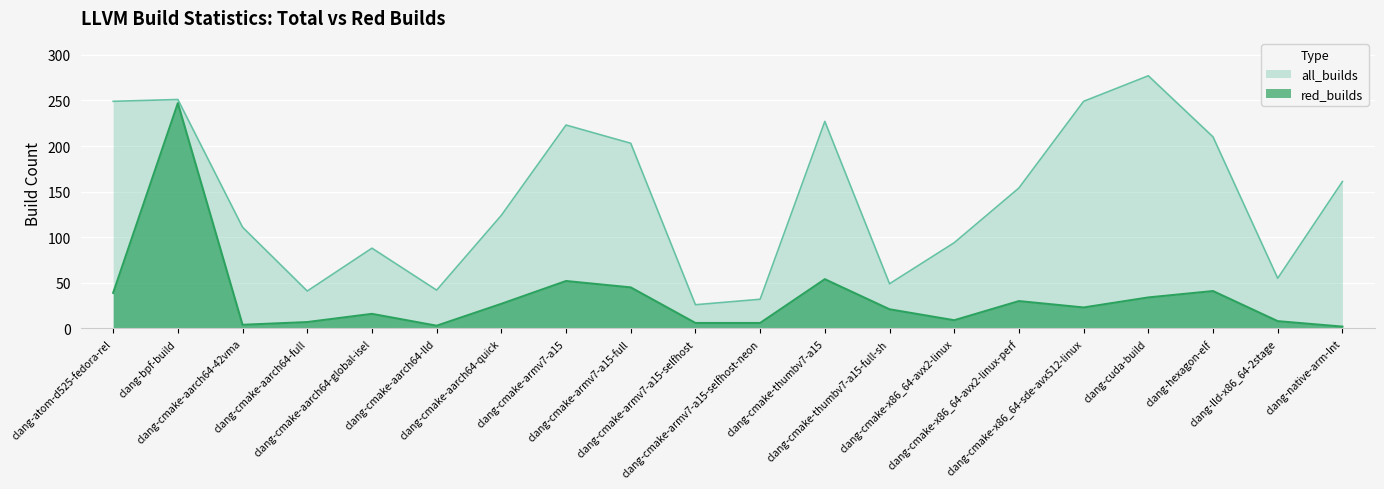

What is the label of the 15th point from the left?

clang-cmake-x86_64-avx2-linux-perf